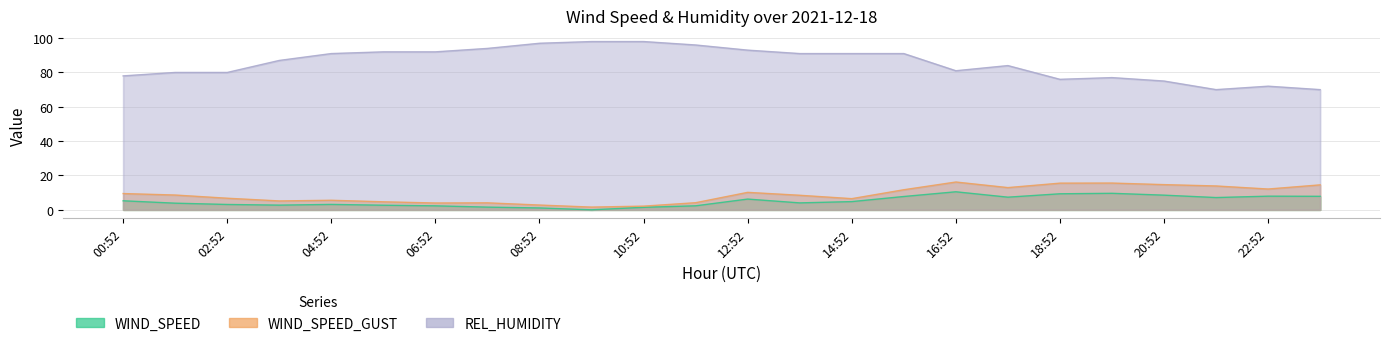

What is the difference between the WIND_SPEED values at 00:52 and 05:52?

2.6